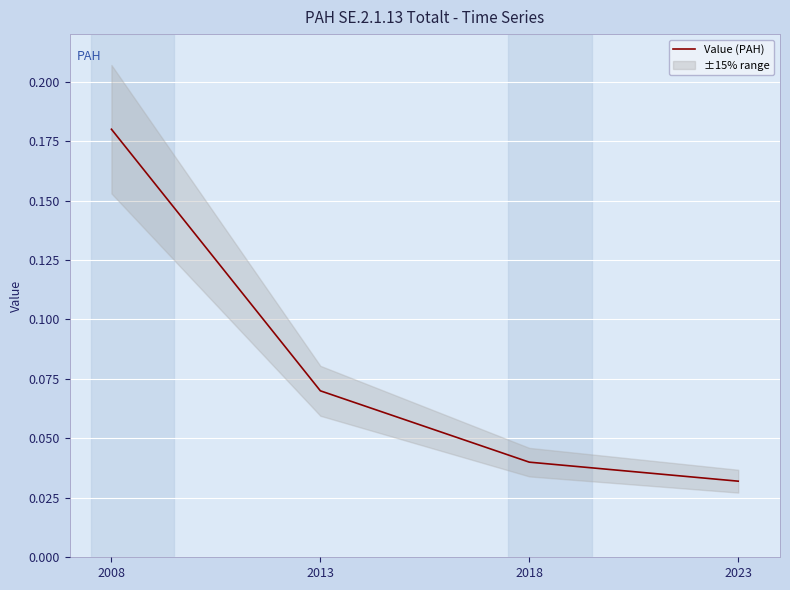

The value at 2013 is 0.1. True or false?

True